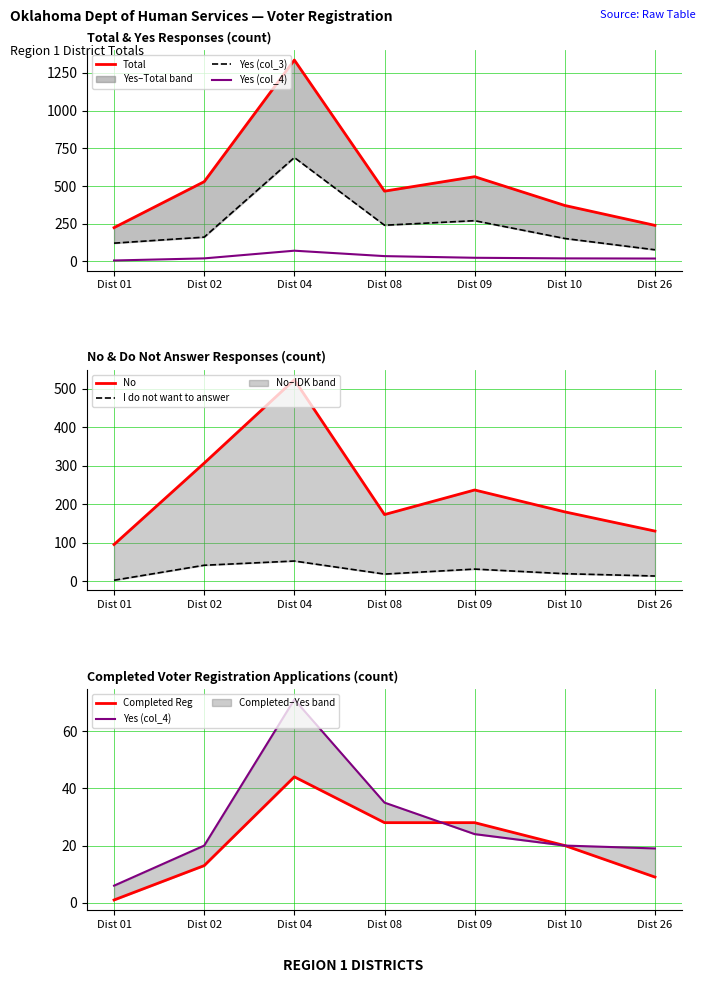

Which series has the largest range (max minus min)?

Total